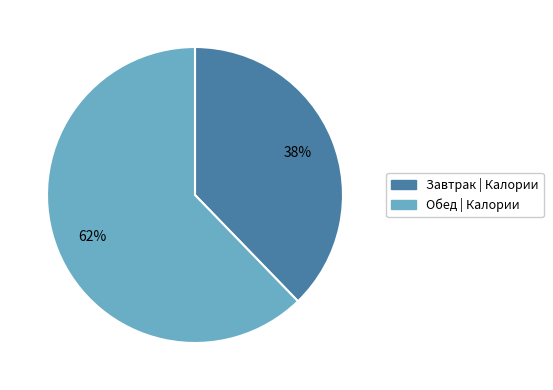

How many slices are in this pie chart?

2